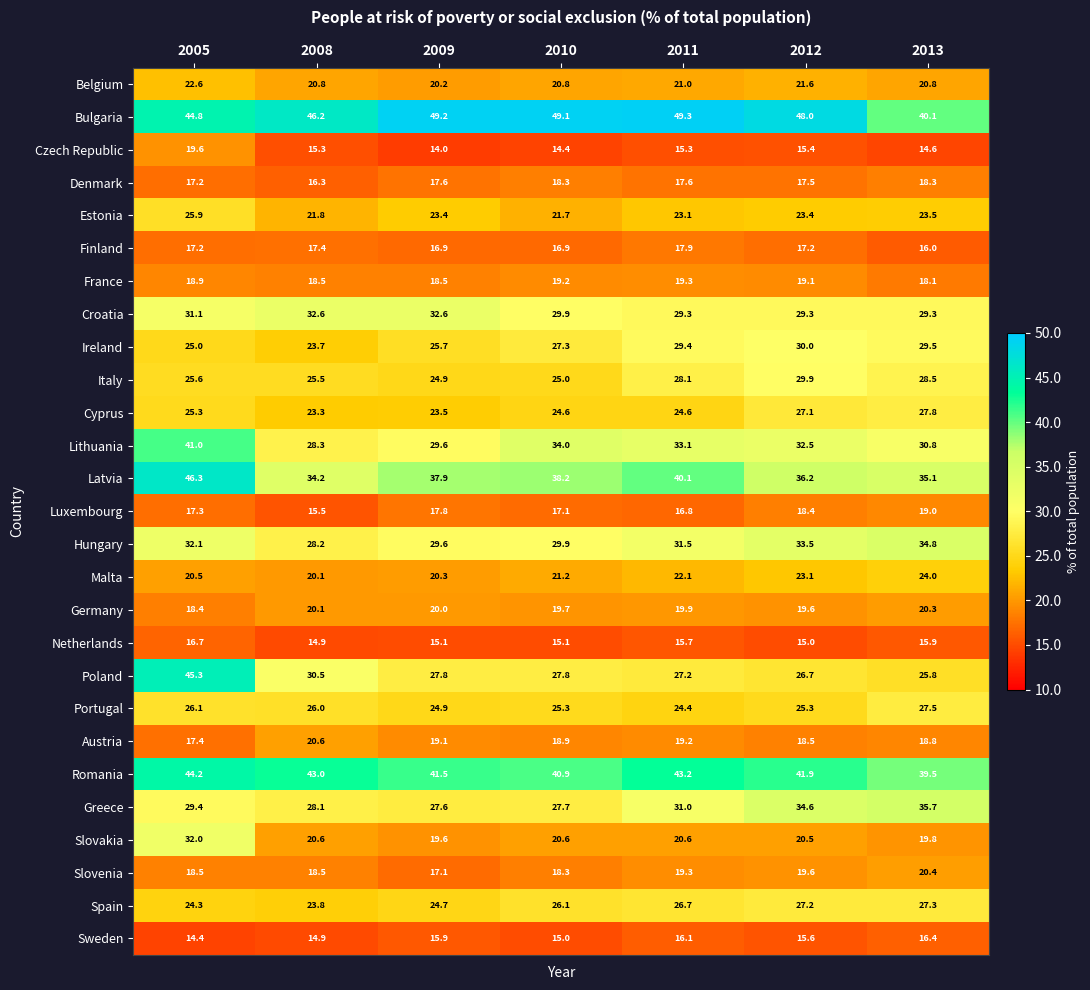

What is the spread (max minus min) of values at 2011?

34.0